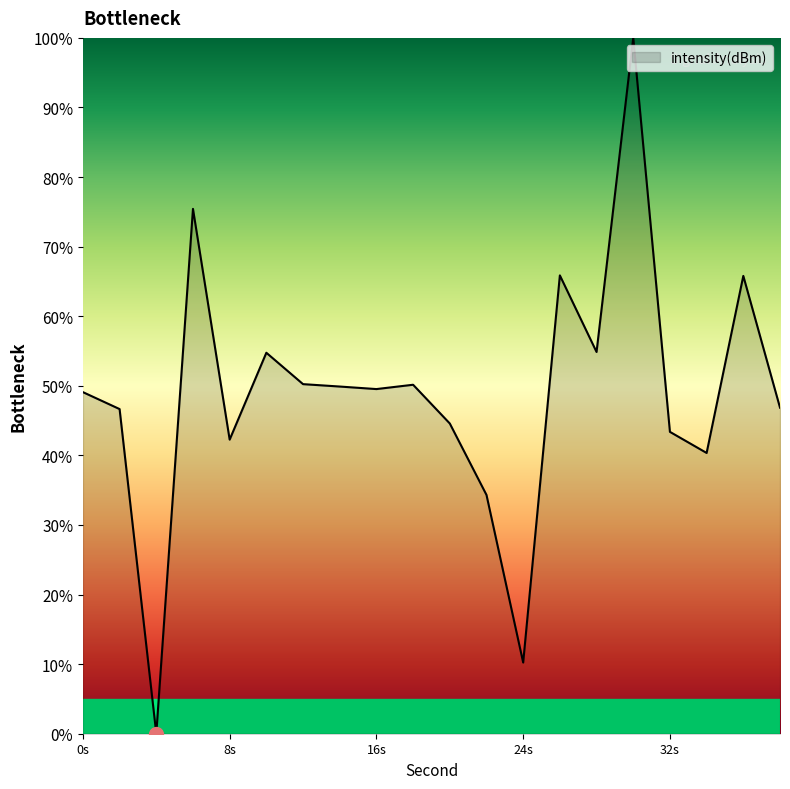

What is the greatest value displayed?

100.0